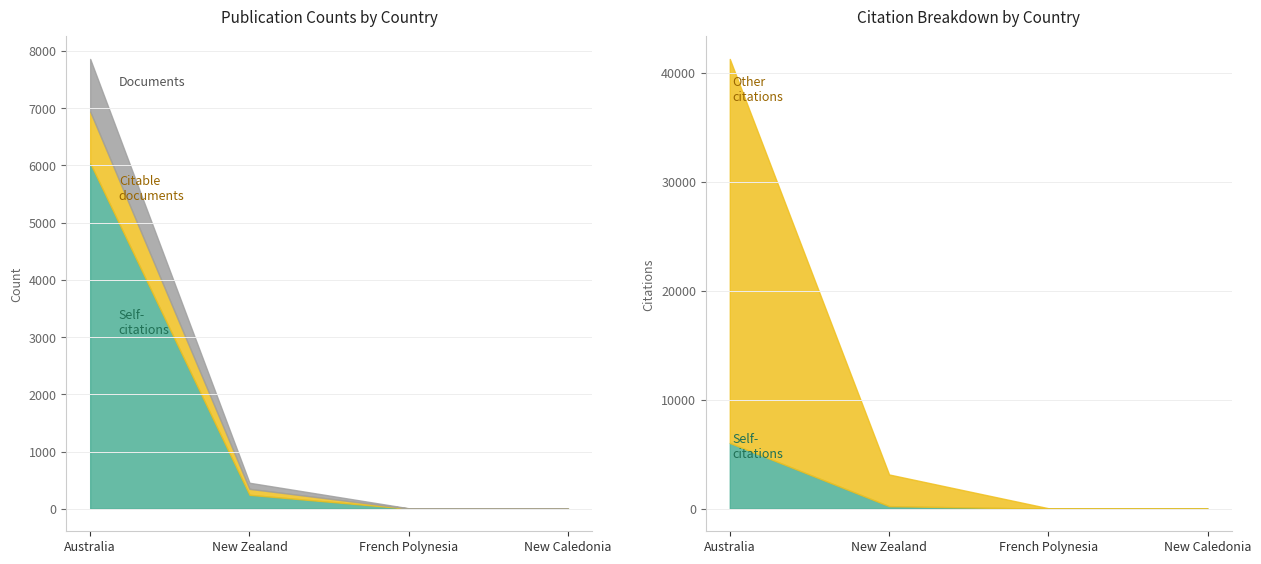

True or false: Citable documents has a value of 1 at New Caledonia.

True